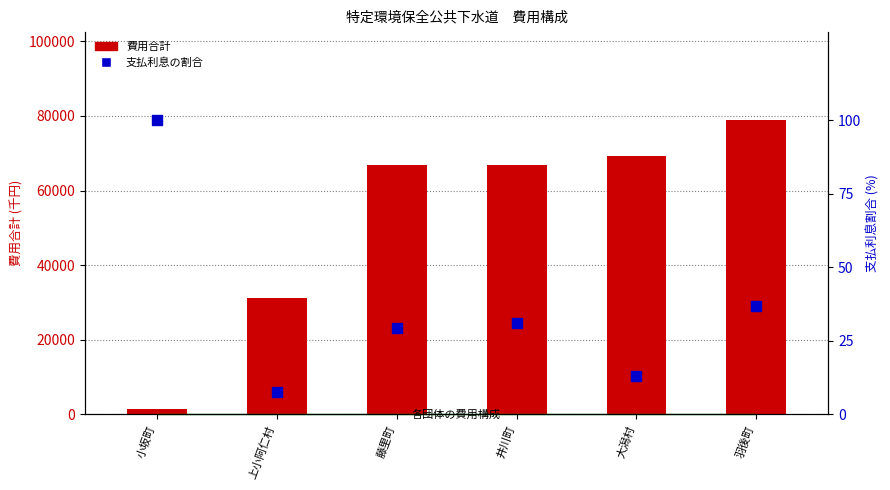

What are all the series names shown in the legend?

費用合計, 支払利息の割合